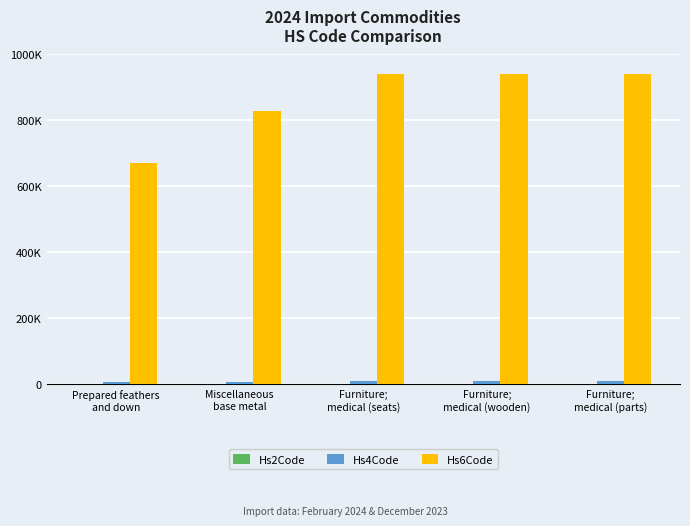

At which label is Hs4Code closest to 8053?

Miscellaneous
base metal